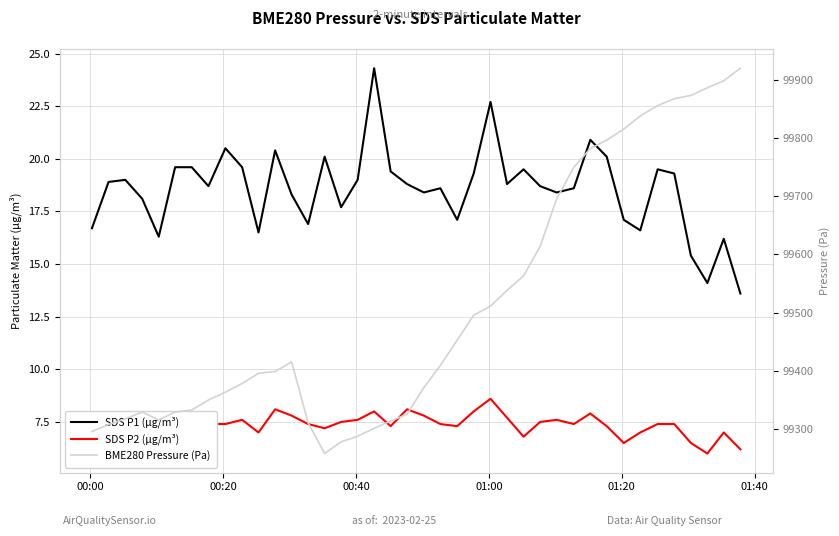

True or false: SDS P2 (µg/m³) has a value of 10.0 at 00:20.

False